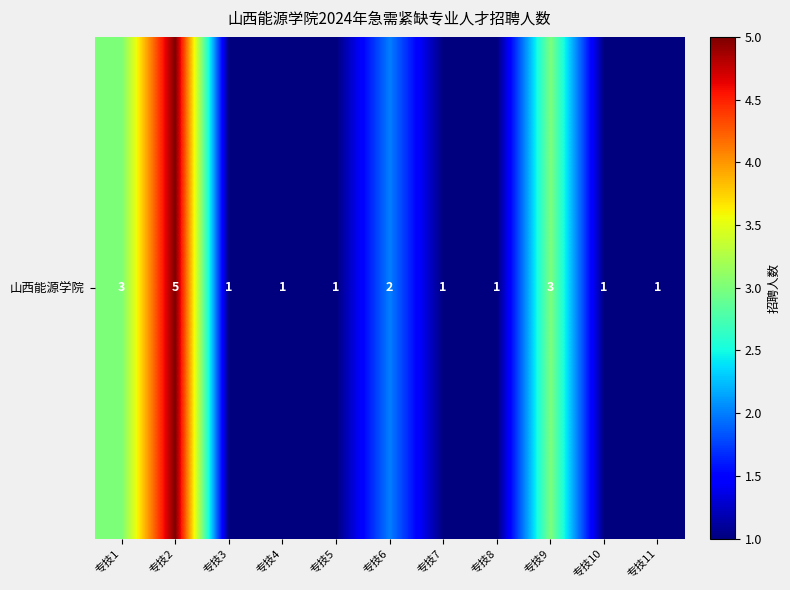

List the labels in order of value, smallest first.

专技3, 专技4, 专技5, 专技7, 专技8, 专技10, 专技11, 专技6, 专技1, 专技9, 专技2